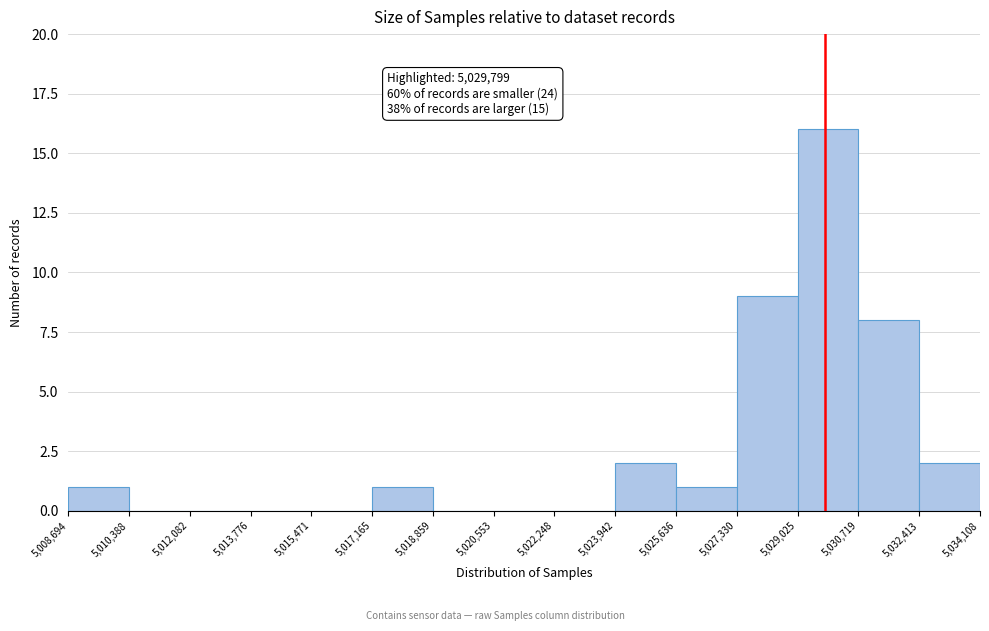

Over which range of the x-axis is the bar tallest?

5,029,025 to 5,030,719